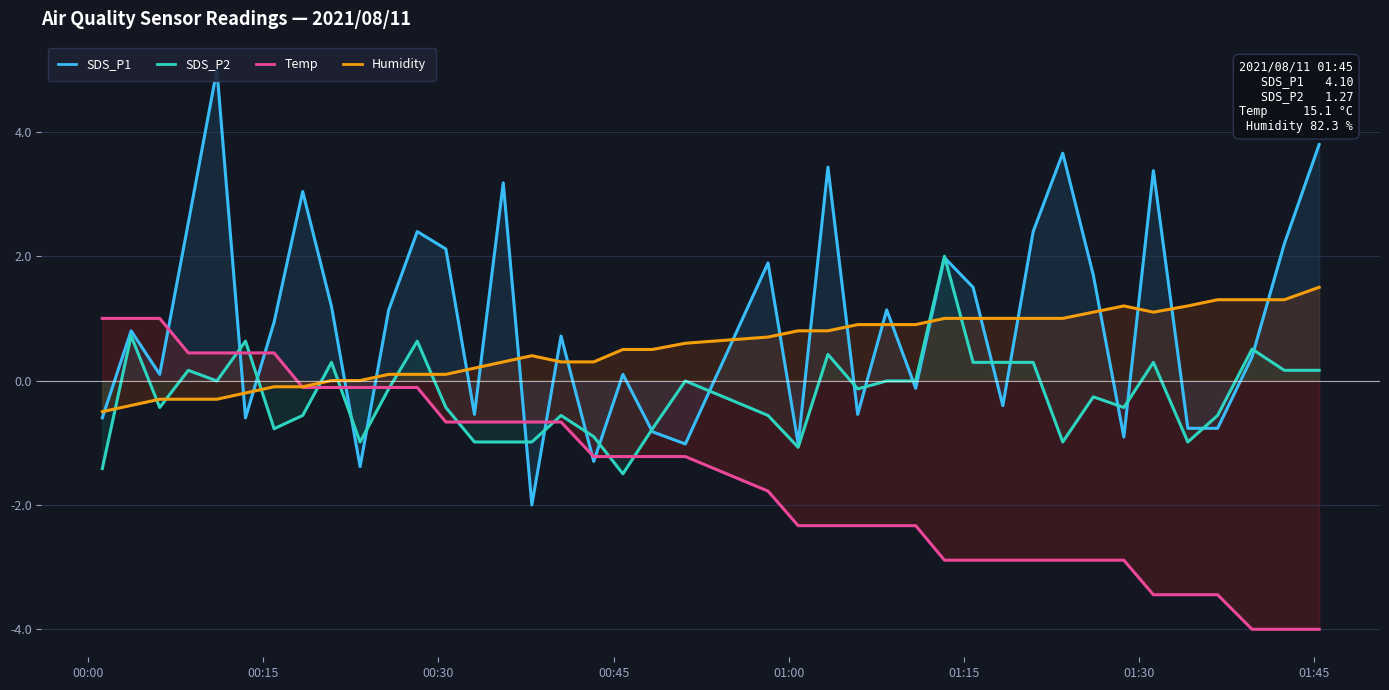

What is the minimum value for SDS_P2?

-1.5